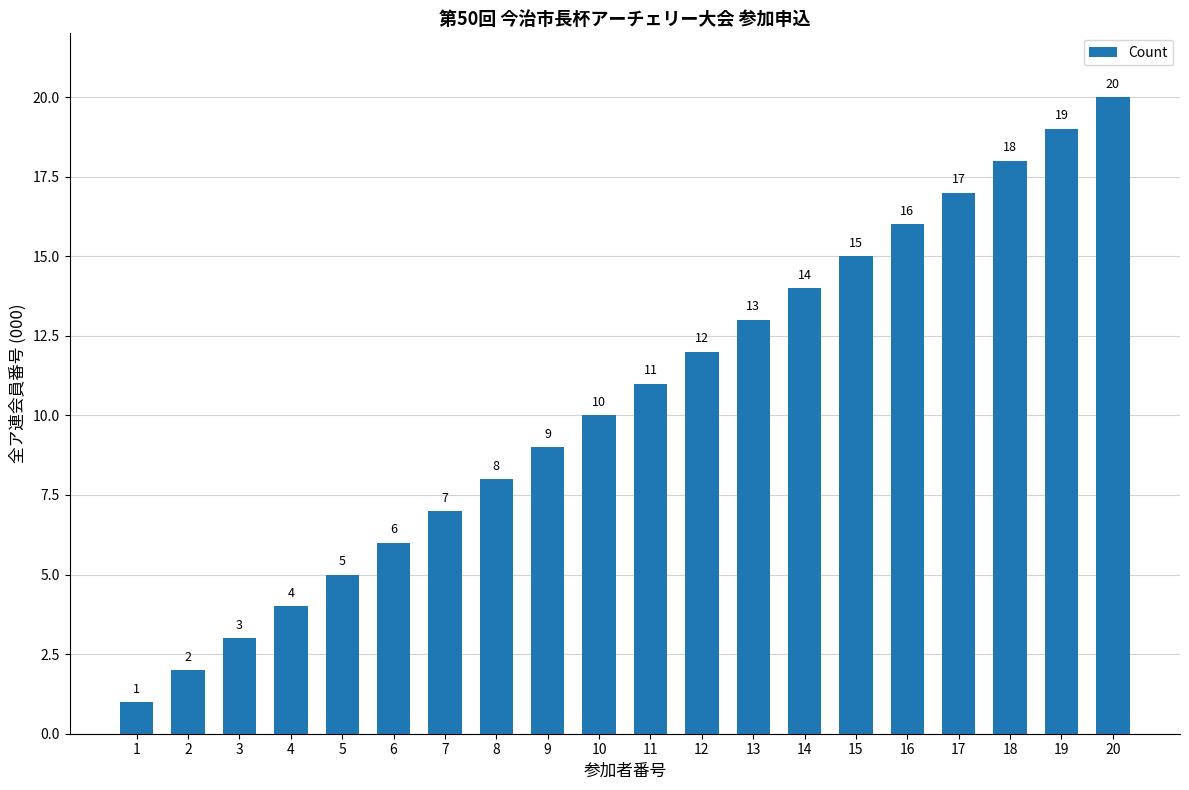

What is the minimum value shown in the chart?

1